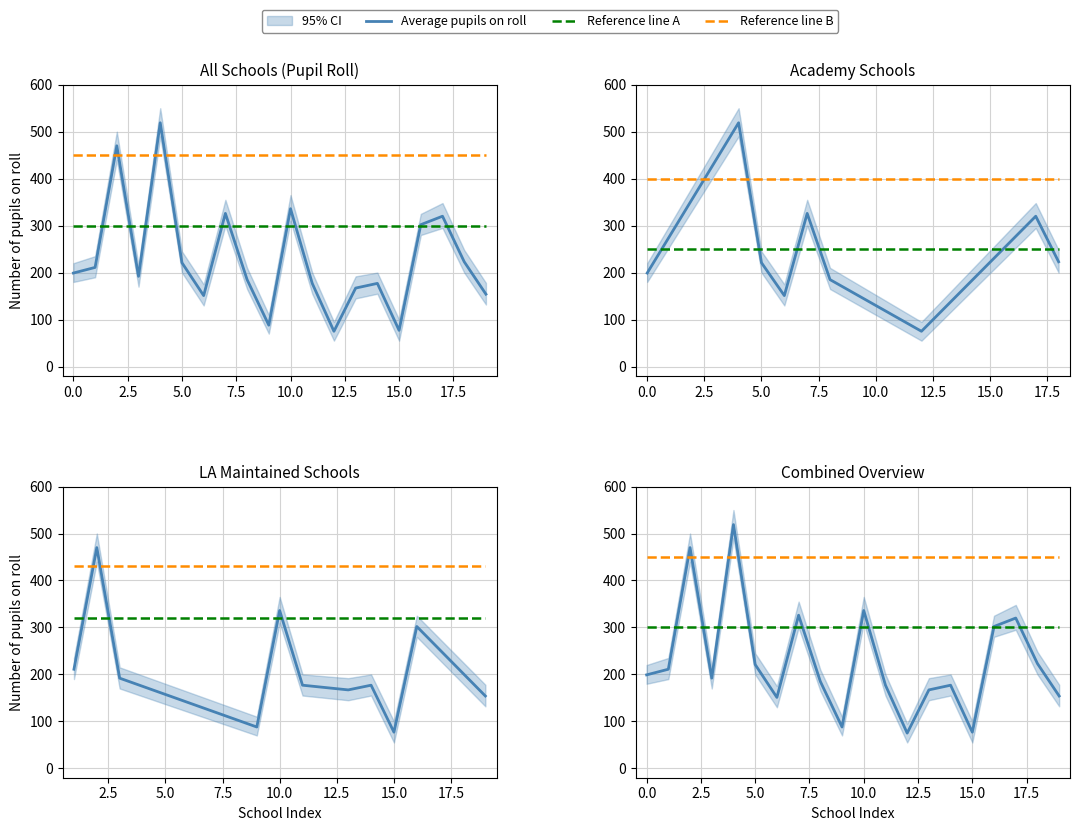

What is the difference between the values at 12 and 19?

79